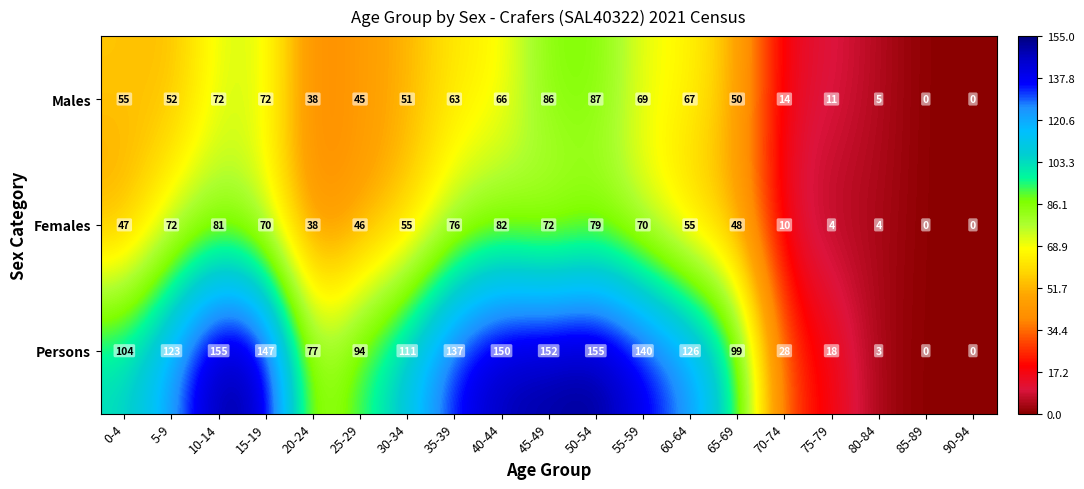

What is the difference between the Persons values at 5-9 and 15-19?

24